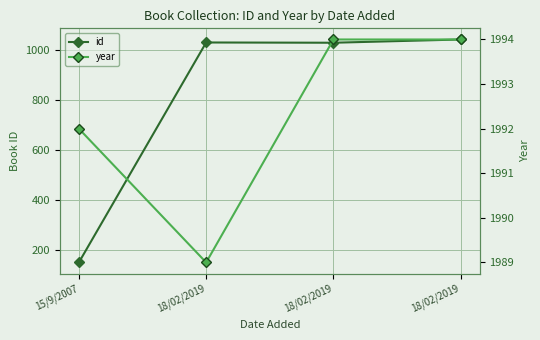

What is the label of the 3rd point from the left?

18/02/2019